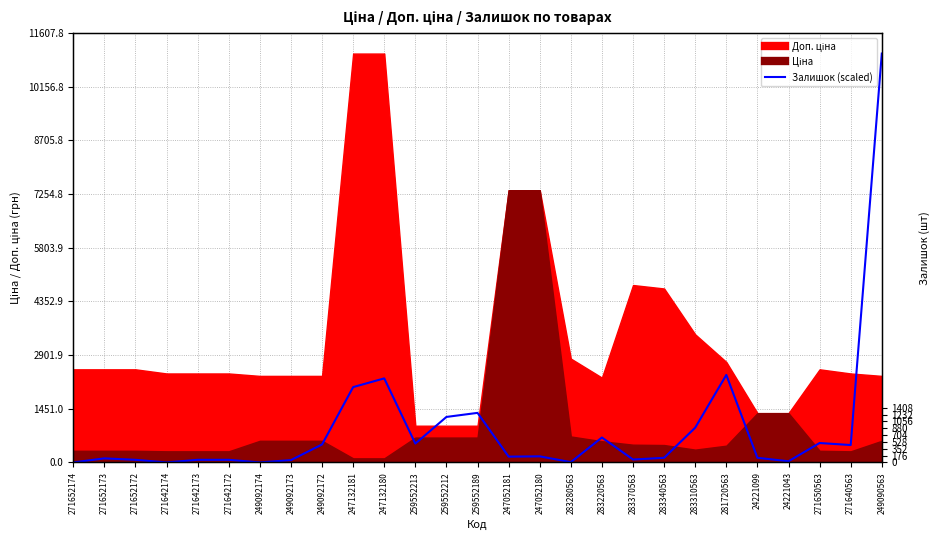

What is the change in value from 271652174 to 271652172?

+70.5